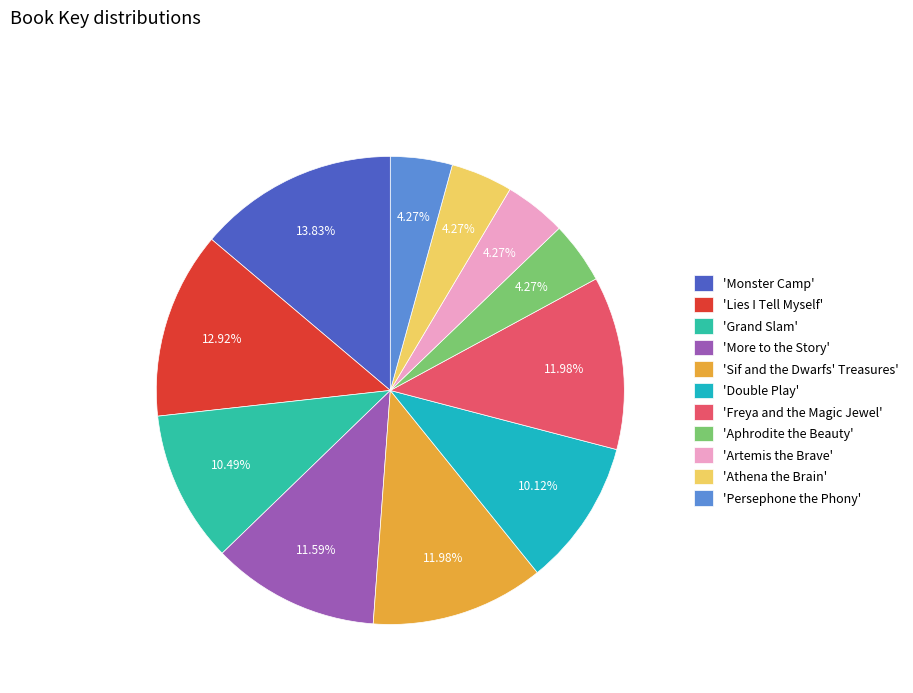

Count the number of slices in the pie.

11